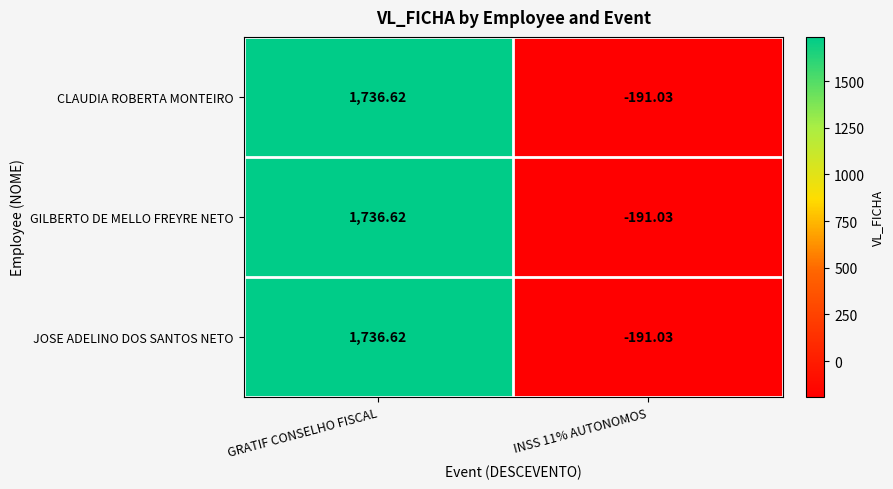

At which label does JOSE ADELINO DOS SANTOS NETO first exceed 1736?

GRATIF CONSELHO FISCAL